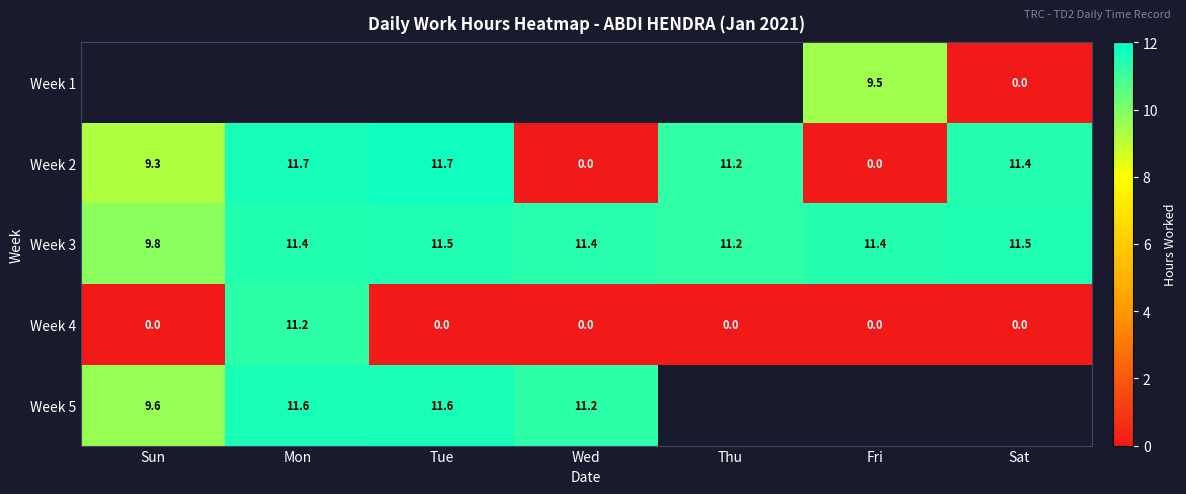

Is it true that Week 2 equals 11.7 at Mon?

True